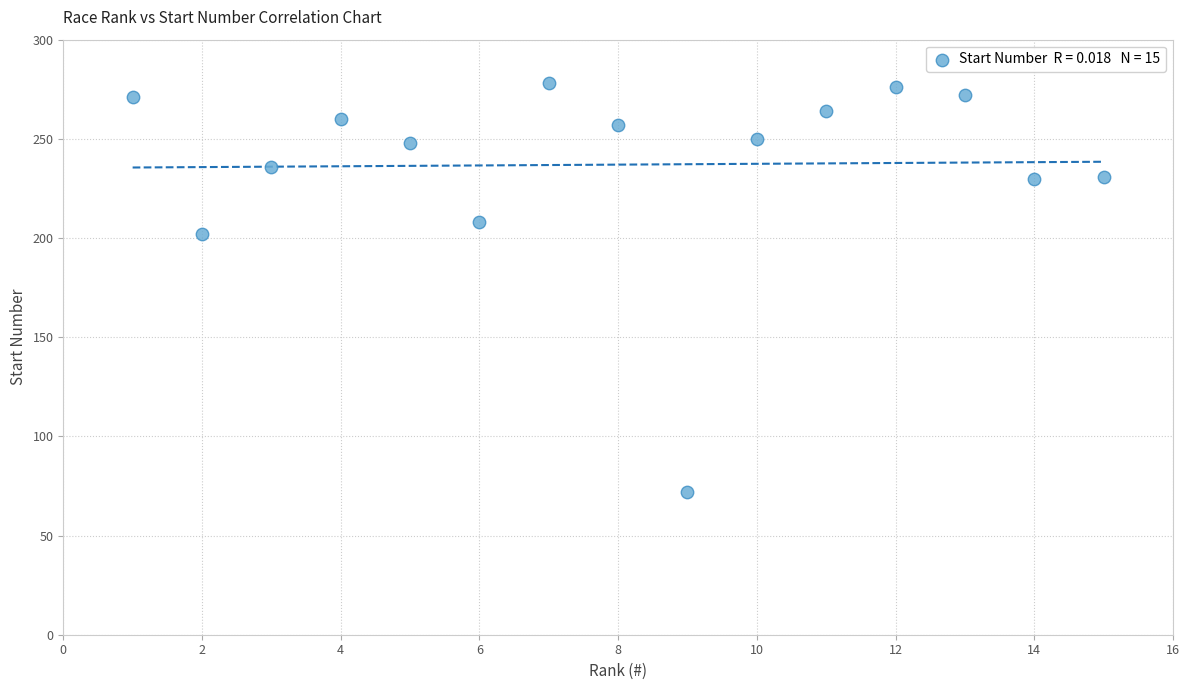

What Y value in the scatter plot is closest to 175?

202